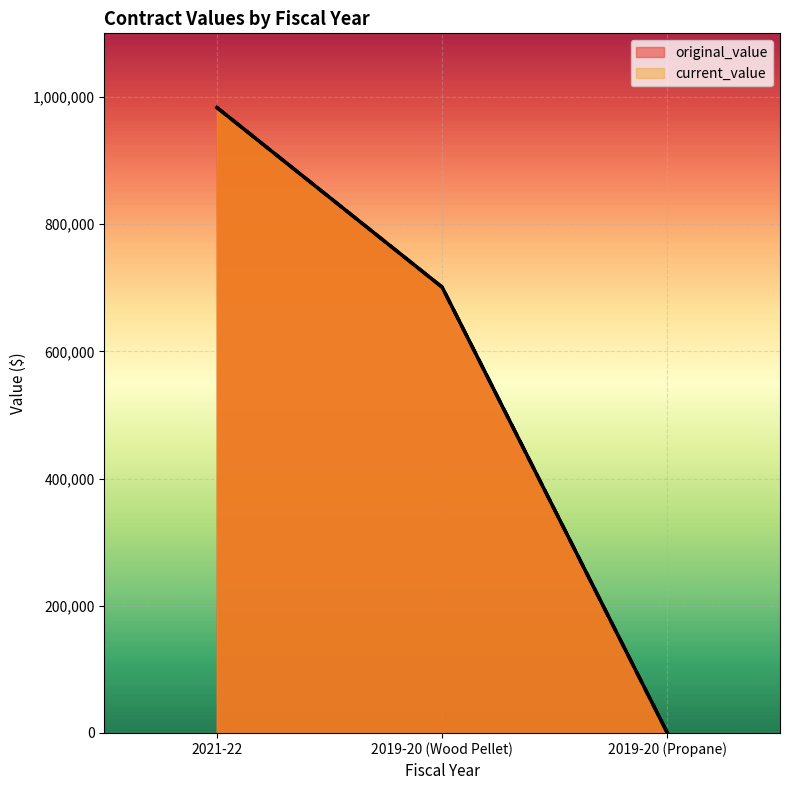

Reading right to left, transcribe all the data shown in this chart.

original_value: 0.0	700893.3	983340.0
current_value: 0.0	700893.3	983340.0